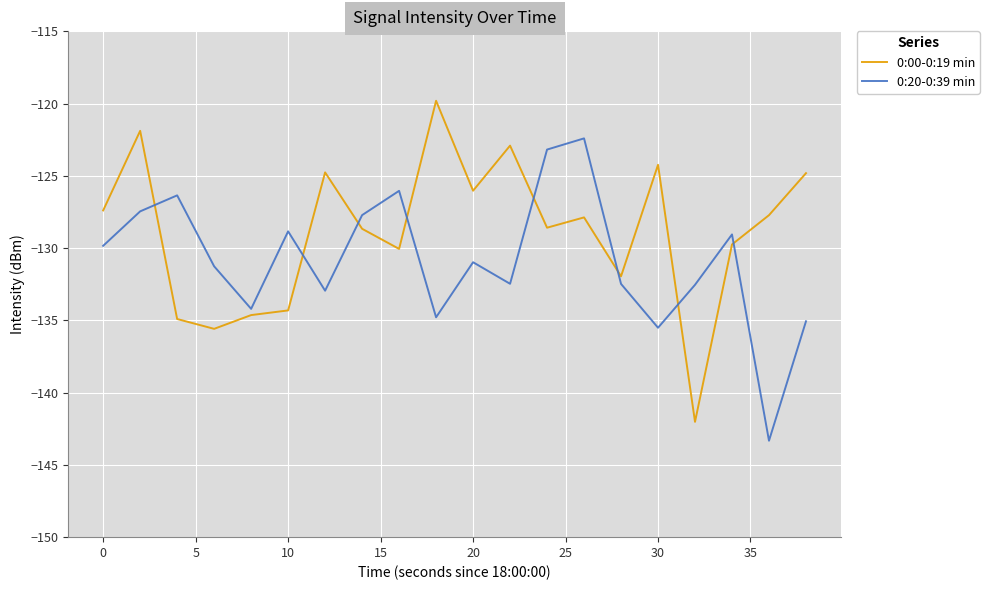

List the series in order of their peak value, highest first.

0:00-0:19 min, 0:20-0:39 min